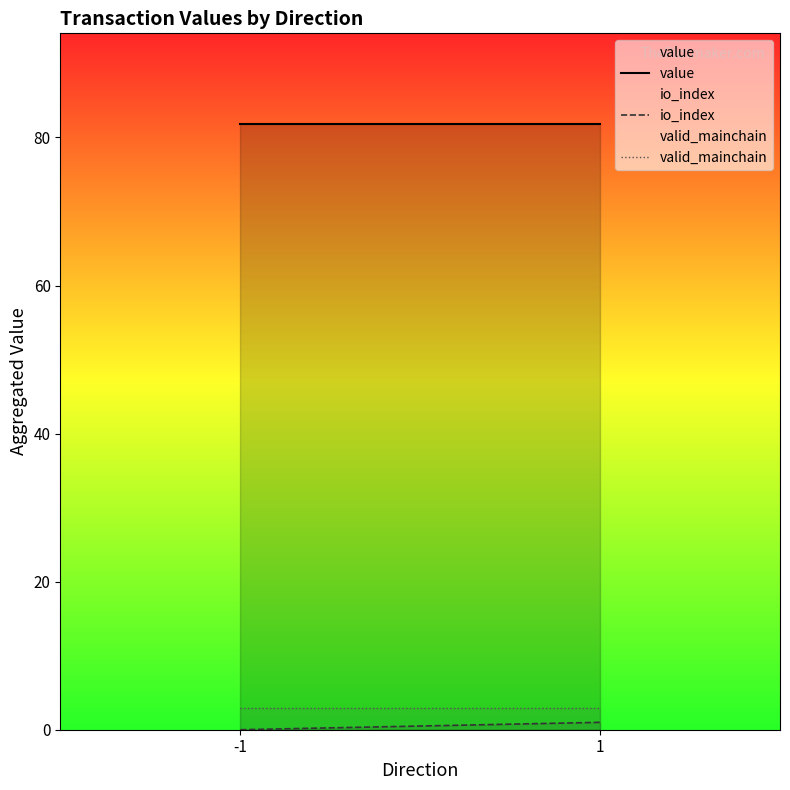

Reading left to right, what are all the values shown in this chart?

value: -1=81.8	1=81.8
io_index: -1=0.0	1=1.0
valid_mainchain: -1=3.0	1=3.0